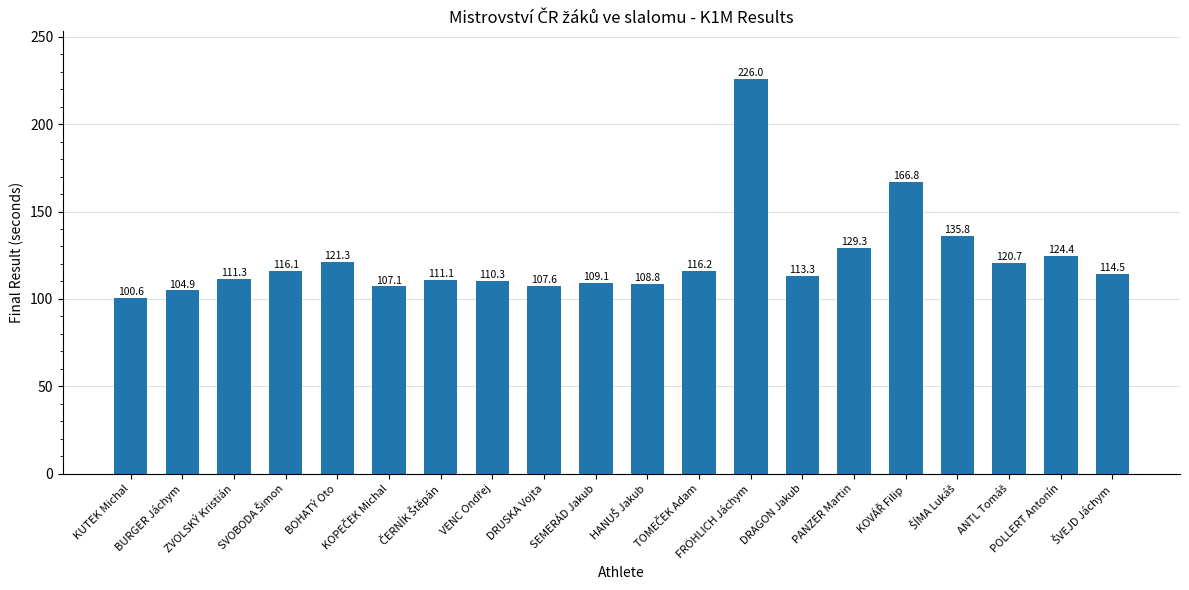

What is the label of the 19th bar from the right?

BURGER Jáchym